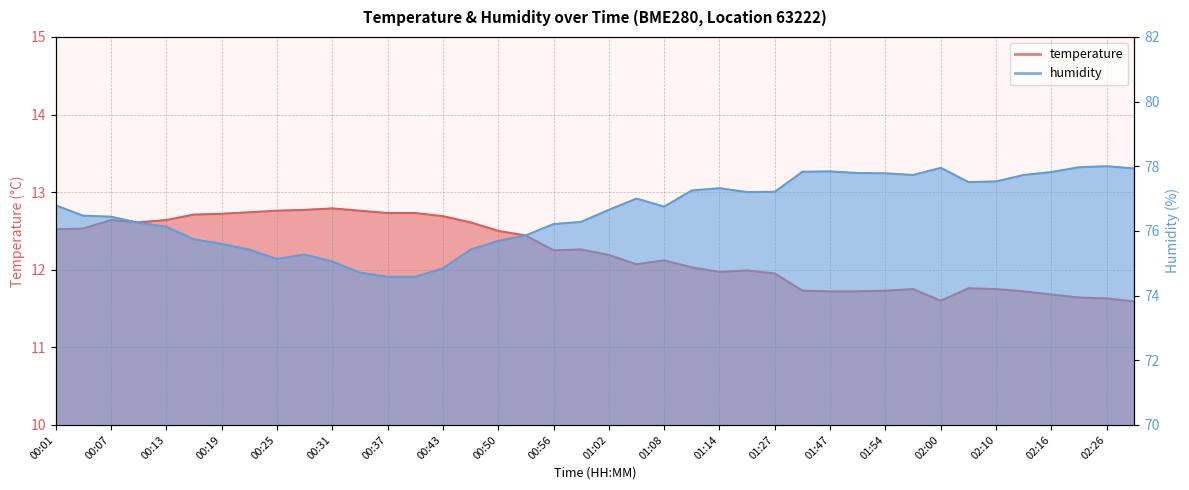

At which label is humidity closest to 76?

00:13